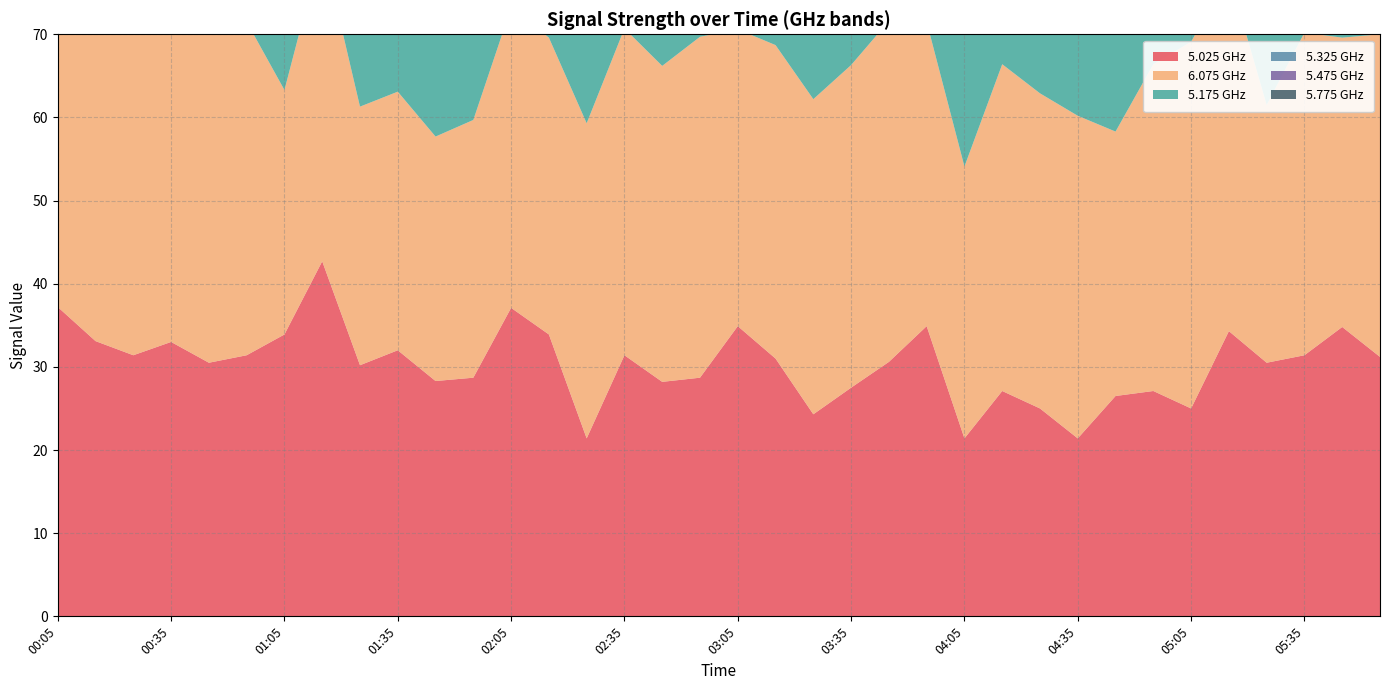

Reading right to left, list all the values displayed in this chart.

5.025: 05:55=31.2	05:45=34.8	05:35=31.4	05:25=30.5	05:15=34.3	05:05=25.0	04:55=27.1	04:45=26.5	04:35=21.4	04:25=25.0	04:15=27.1	04:05=21.4	03:55=34.9	03:45=30.6	03:35=27.5	03:25=24.3	03:15=31.0	03:05=34.9	02:55=28.7	02:45=28.2	02:35=31.4	02:25=21.4	02:15=33.9	02:05=37.1	01:55=28.7	01:45=28.3	01:35=32.0	01:25=30.2	01:15=42.7	01:05=33.9	00:55=31.4	00:45=30.5	00:35=33.0	00:25=31.4	00:15=33.1	00:05=37.2
6.075: 05:55=38.8	05:45=34.8	05:35=38.8	05:25=31.0	05:15=42.9	05:05=44.1	04:55=39.3	04:45=31.8	04:35=38.8	04:25=37.9	04:15=39.3	04:05=32.7	03:55=36.6	03:45=41.0	03:35=38.8	03:25=37.9	03:15=37.7	03:05=35.7	02:55=41.0	02:45=38.0	02:35=39.3	02:25=37.9	02:15=35.7	02:05=36.1	01:55=31.0	01:45=29.4	01:35=31.1	01:25=31.1	01:15=38.0	01:05=29.4	00:55=40.1	00:45=45.8	00:35=39.5	00:25=44.1	00:15=42.6	00:05=38.4
5.175: 05:55=35.3	05:45=34.8	05:35=33.7	05:25=32.0	05:15=28.4	05:05=34.4	04:55=27.1	04:45=26.5	04:35=27.1	04:25=26.1	04:15=25.8	04:05=28.4	03:55=34.8	03:45=30.3	03:35=27.6	03:25=27.6	03:15=35.8	03:05=35.3	02:55=40.6	02:45=41.8	02:35=37.3	02:25=27.0	02:15=38.0	02:05=33.4	01:55=25.8	01:45=27.7	01:35=33.7	01:25=30.0	01:15=28.4	01:05=28.4	00:55=34.2	00:45=36.6	00:35=33.8	00:25=33.5	00:15=40.1	00:05=40.1
5.325: 05:55=32.8	05:45=34.2	05:35=43.6	05:25=38.5	05:15=36.4	05:05=36.0	04:55=32.8	04:45=34.3	04:35=40.3	04:25=43.0	04:15=32.8	04:05=26.3	03:55=34.8	03:45=36.5	03:35=34.8	03:25=36.5	03:15=30.8	03:05=32.9	02:55=29.8	02:45=37.8	02:35=32.3	02:25=32.8	02:15=30.8	02:05=34.3	01:55=31.5	01:45=36.7	01:35=38.5	01:25=34.3	01:15=32.8	01:05=38.2	00:55=40.7	00:45=36.7	00:35=39.4	00:25=43.0	00:15=45.6	00:05=46.0
5.475: 05:55=32.9	05:45=40.8	05:35=43.6	05:25=35.6	05:15=33.2	05:05=35.2	04:55=33.2	04:45=36.1	04:35=33.2	04:25=35.6	04:15=33.5	04:05=37.0	03:55=40.8	03:45=42.3	03:35=40.8	03:25=42.3	03:15=35.6	03:05=32.4	02:55=42.3	02:45=40.6	02:35=35.2	02:25=34.2	02:15=33.2	02:05=42.3	01:55=41.5	01:45=38.6	01:35=35.6	01:25=39.2	01:15=38.6	01:05=41.6	00:55=36.6	00:45=35.3	00:35=37.0	00:25=32.3	00:15=39.4	00:05=41.5
5.775: 05:55=33.2	05:45=42.6	05:35=43.6	05:25=46.2	05:15=37.1	05:05=39.2	04:55=41.7	04:45=37.6	04:35=41.7	04:25=36.4	04:15=40.4	04:05=39.2	03:55=40.9	03:45=32.9	03:35=43.5	03:25=32.9	03:15=36.4	03:05=42.6	02:55=38.5	02:45=40.4	02:35=33.2	02:25=33.4	02:15=30.7	02:05=27.5	01:55=30.5	01:45=32.5	01:35=34.3	01:25=34.3	01:15=39.3	01:05=33.8	00:55=35.2	00:45=38.3	00:35=33.1	00:25=38.5	00:15=39.7	00:05=35.9